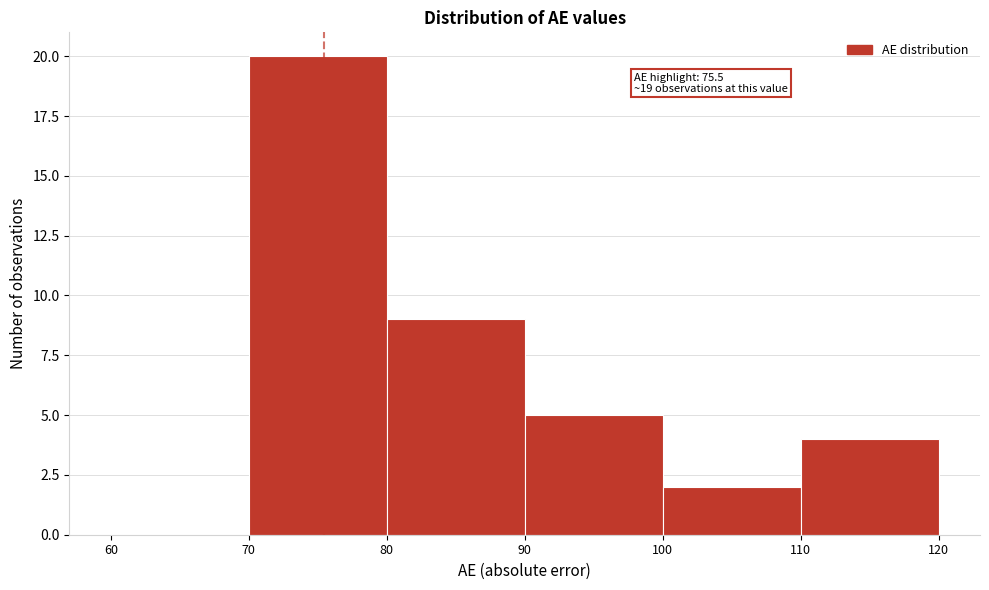

Which range on the x-axis has the tallest bar?

70 to 80